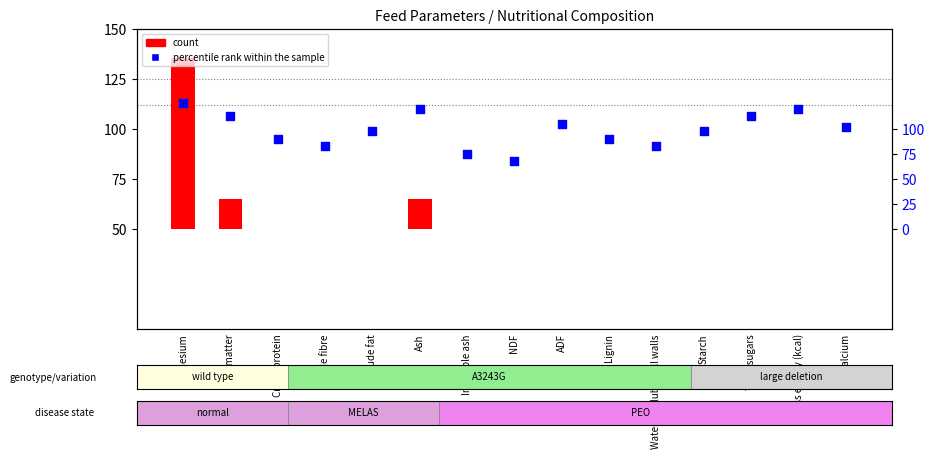

Which series contains the highest Y value?

percentile rank within the sample